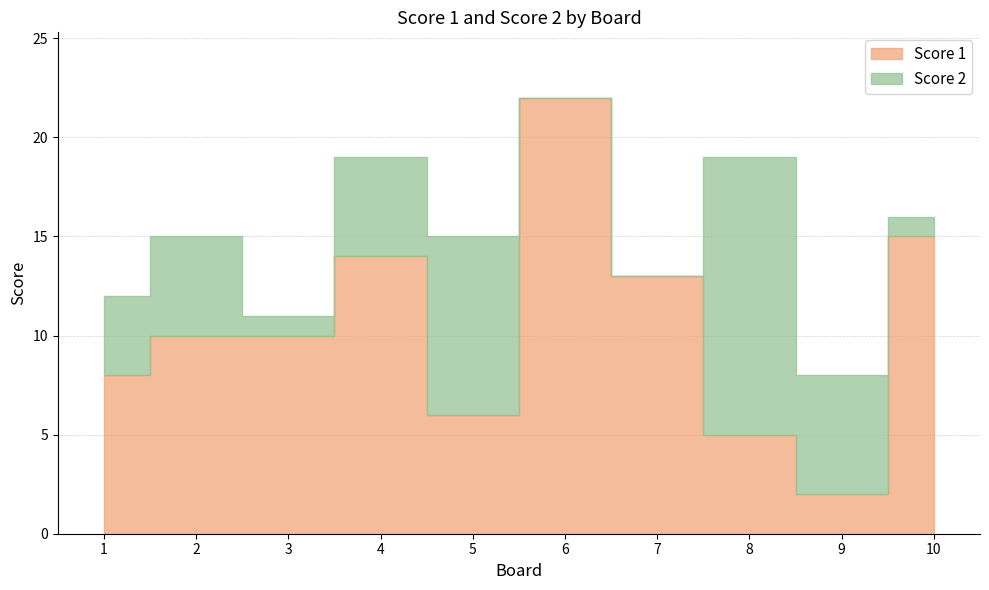

What is the maximum value shown in the chart?

22